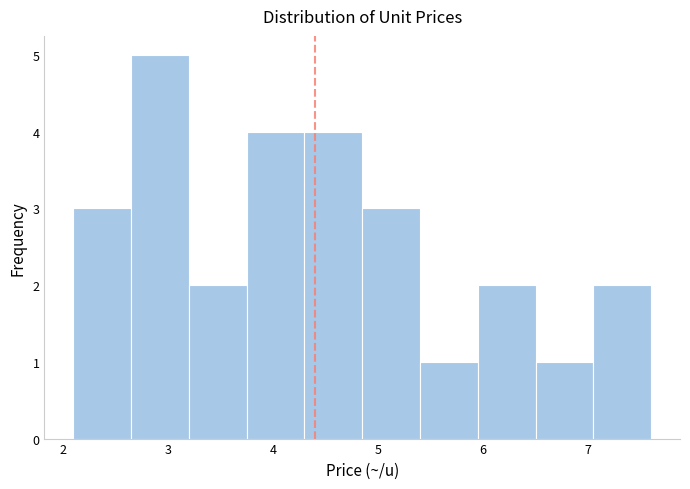

What is the height of the bar covering 2.65 to 3.20 on the x-axis? Neither the bar edges nor the heights are printed on the chart, so give them approximately, as read against the axes.

5